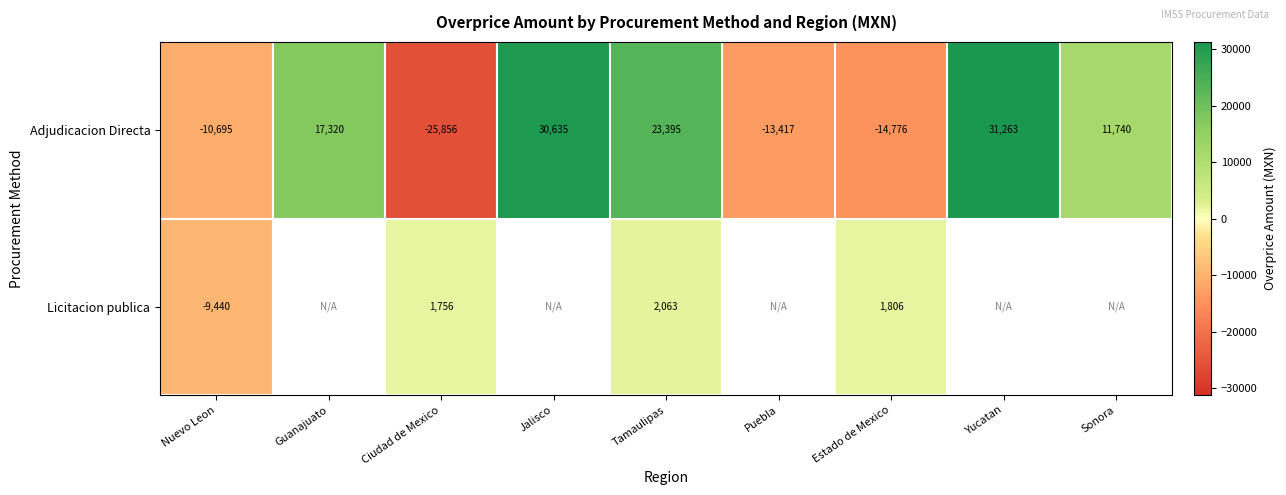

How many categories are shown in the chart?

9